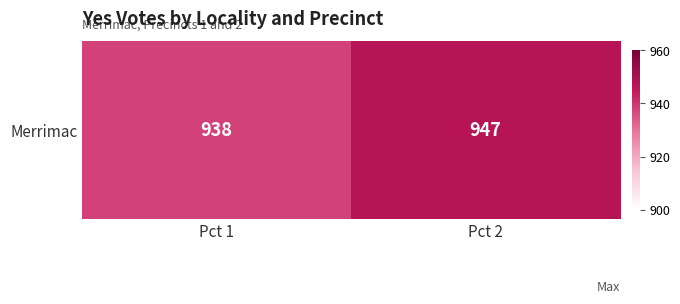

Which has a higher value, Pct 1 or Pct 2?

Pct 2